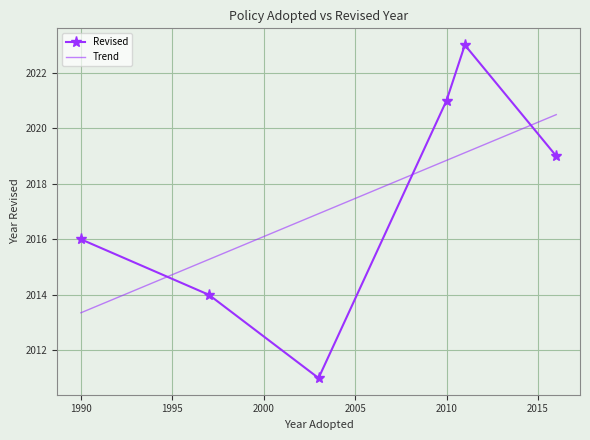

What is the maximum value for Revised?

2023